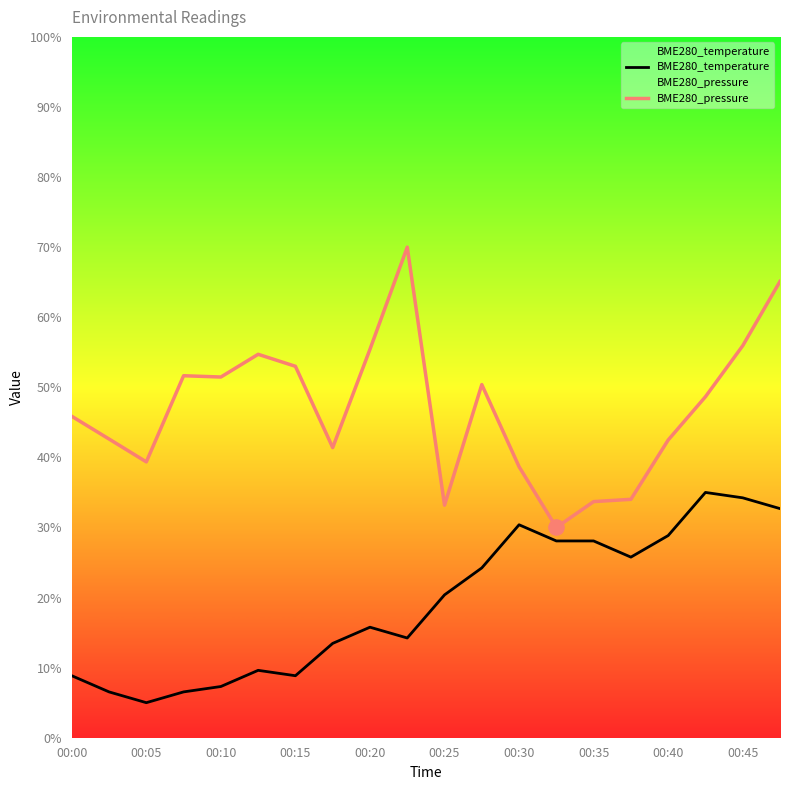

At how many categories does at least one series exceed 64?

2